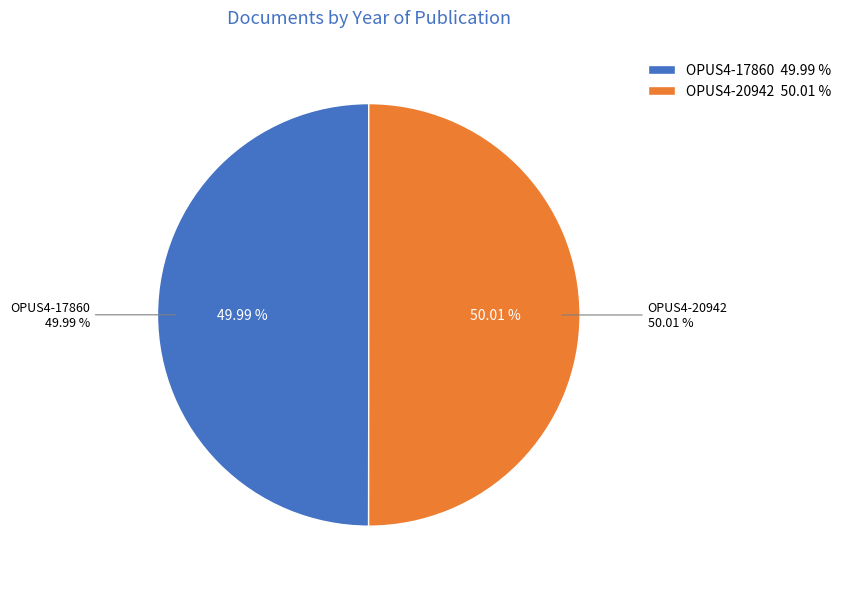

Which has a higher value, OPUS4-20942 or OPUS4-17860?

OPUS4-20942